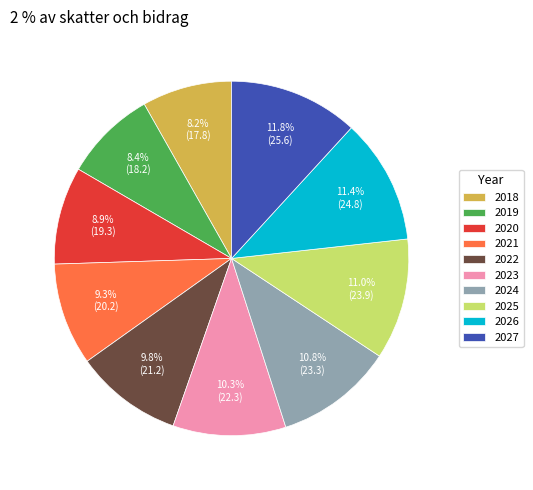

What percentage do 2023 and 2019 together represent?

18.7%